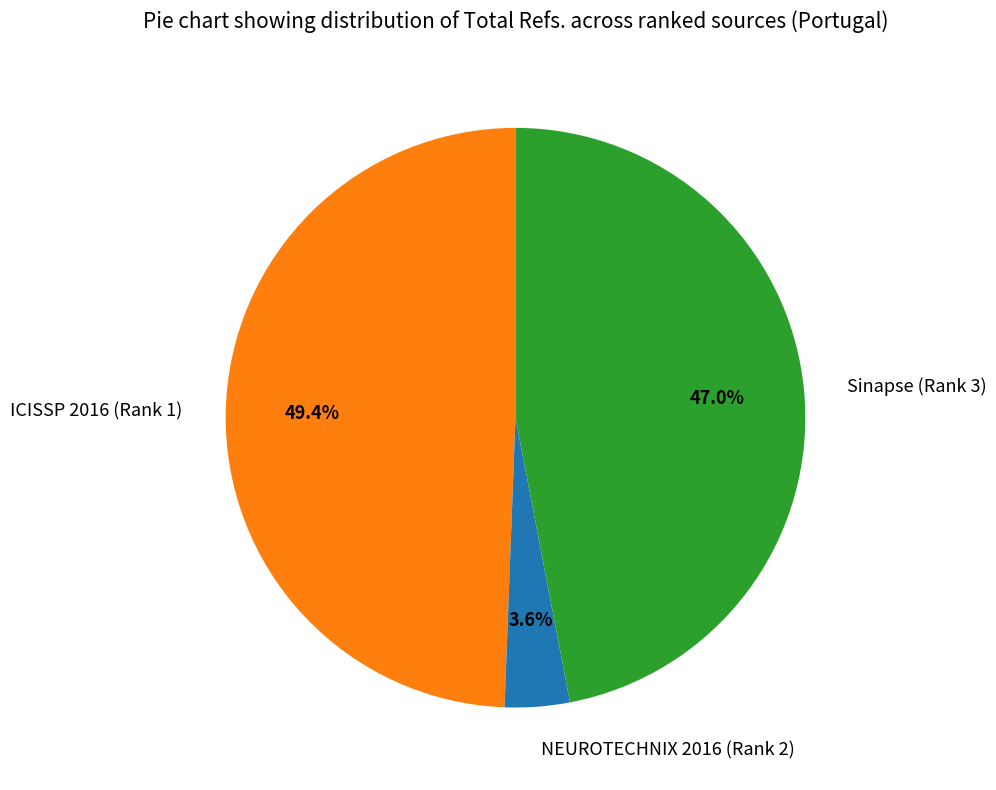

What is the smallest slice in the pie chart?

NEUROTECHNIX 2016 (Rank 2)